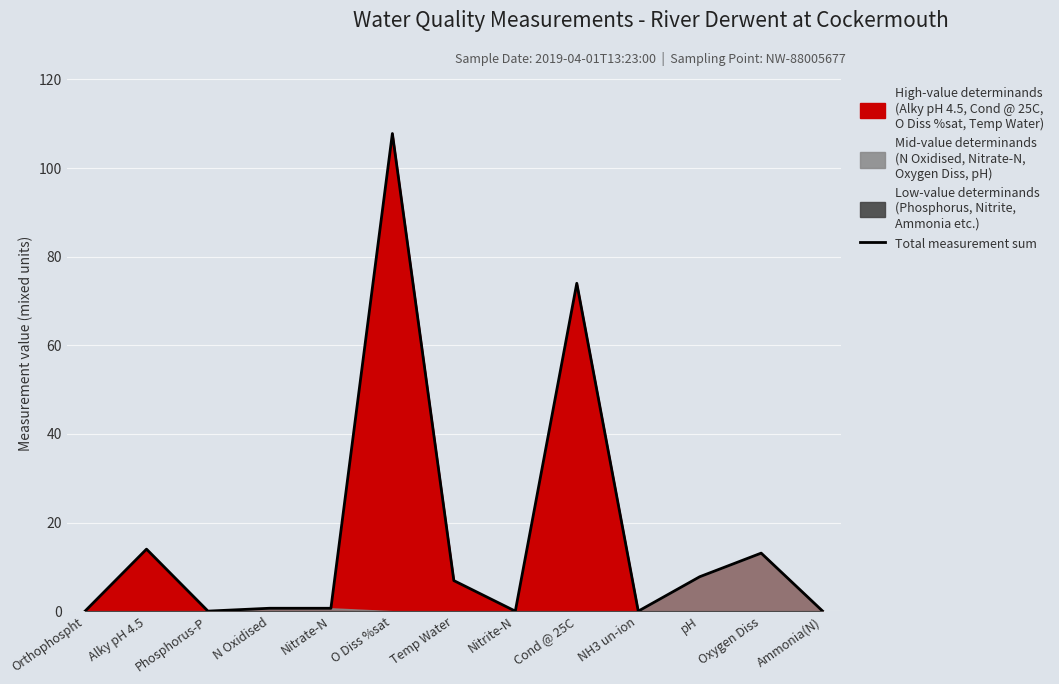

At which category does the data reach its first local valley?

Phosphorus-P